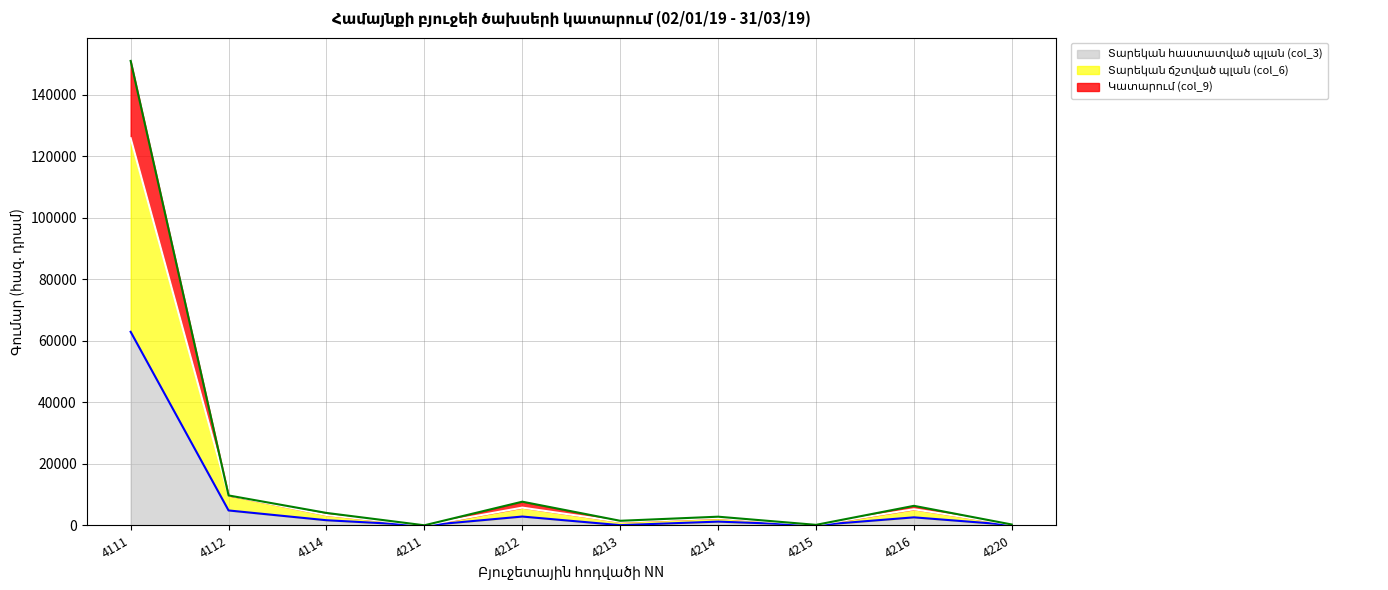

True or false: Տարեկան հաստատված պլան (col_3) has more than 0 points higher than both neighbors.

True